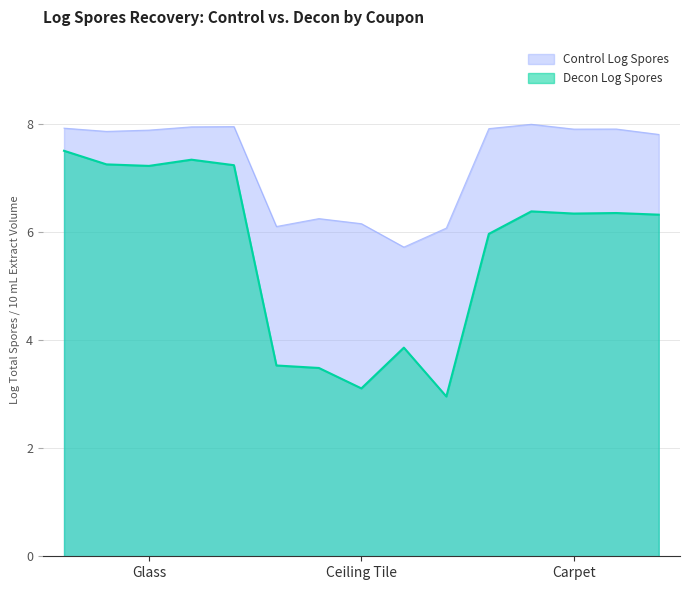

How many lines are shown in the chart?

2